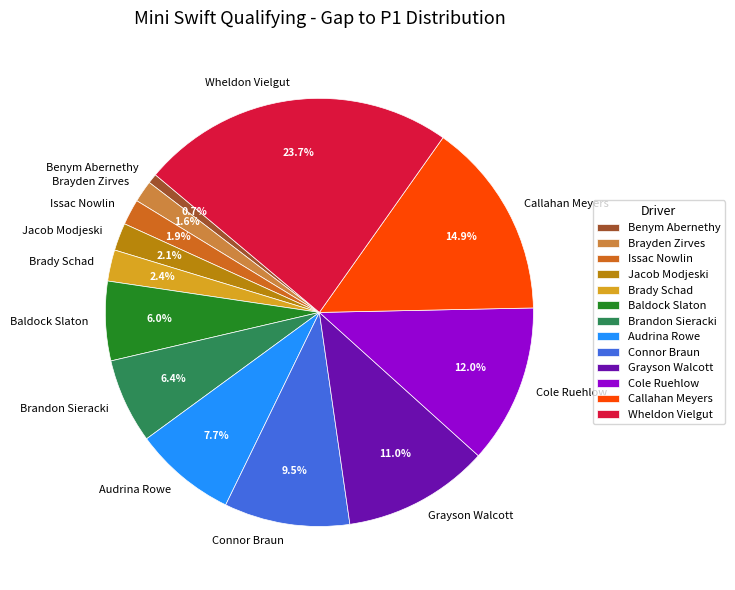

Is there any slice that represents more than half of the pie?

No